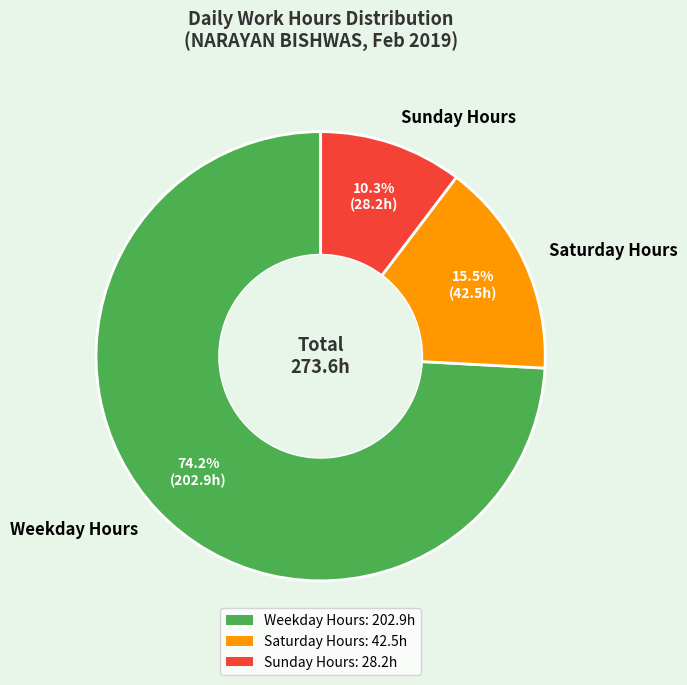

Combined, what portion of the pie is Saturday Hours and Sunday Hours?

25.8%